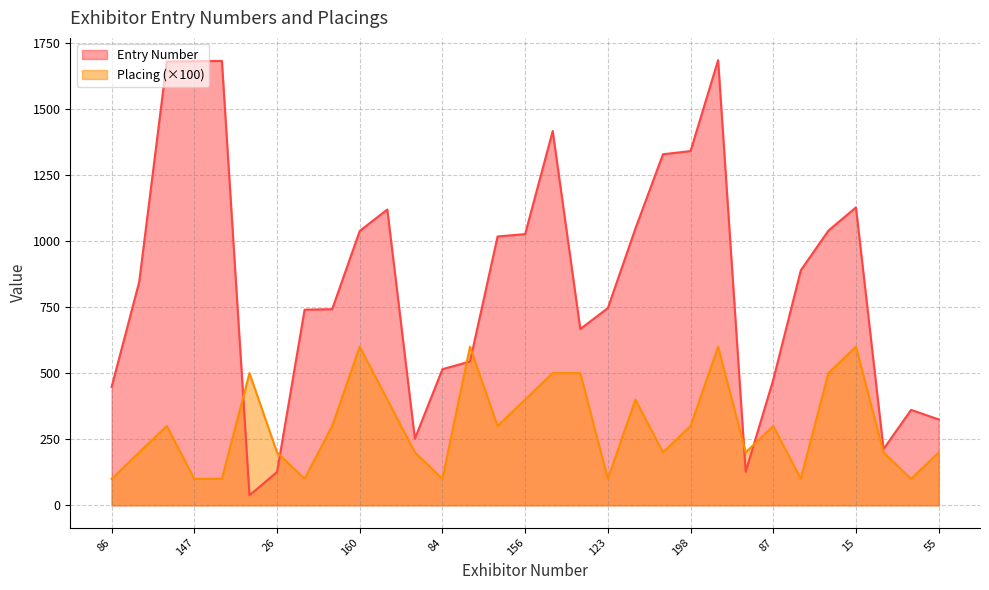

At which category does Entry Number reach its first local valley?

16